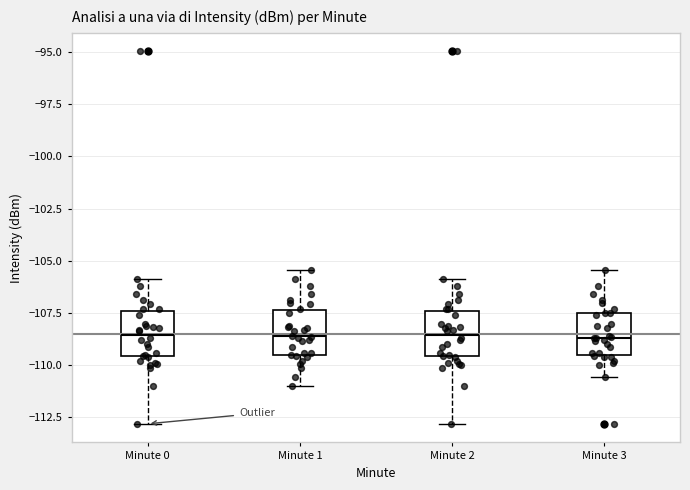

Reading left to right, transcribe this box plot: for each box, give where its median line is, the range the box spans, and where its two whiskers end, as read against the y-axis. The values are not printed on the chart, so give them approximately, as read against the axis.

Minute 0: median -108.5, box -109.5 to -107.5, whiskers -113.0 to -106.0
Minute 1: median -108.5, box -109.5 to -107.5, whiskers -111.0 to -105.5
Minute 2: median -108.5, box -109.5 to -107.5, whiskers -113.0 to -106.0
Minute 3: median -108.5, box -109.5 to -107.5, whiskers -110.5 to -105.5